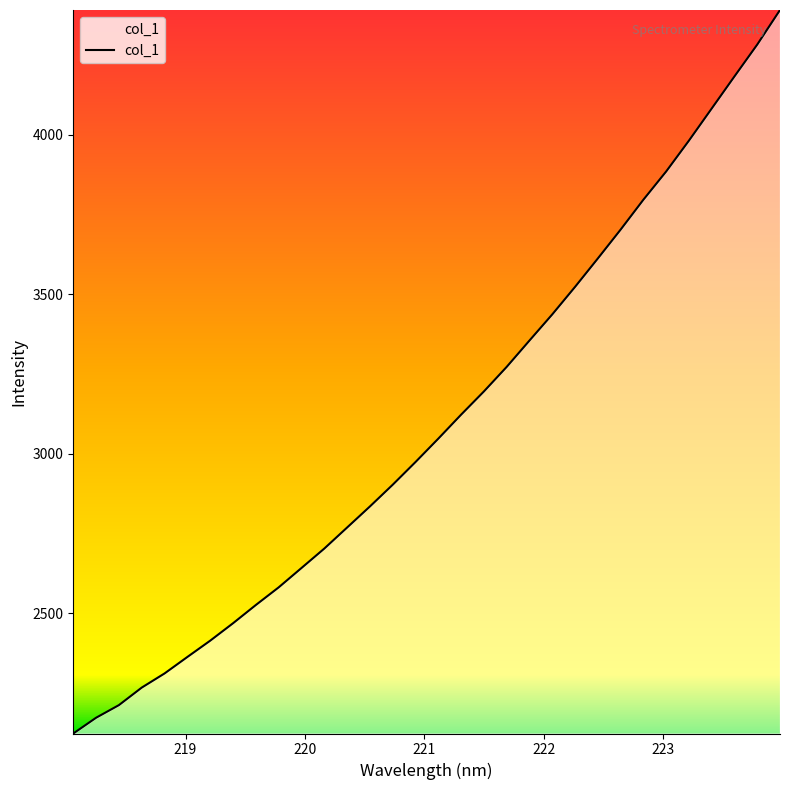

What is the sum of all values?

99132.3